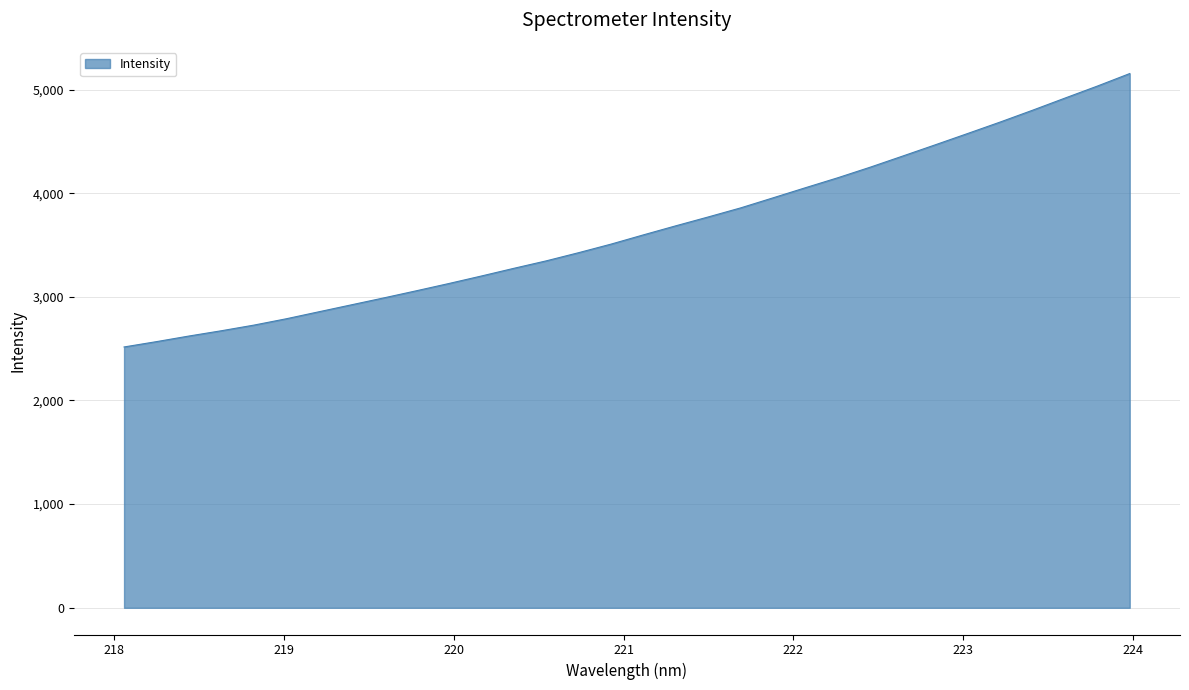

What is the difference between the maximum and minimum values?

2637.8